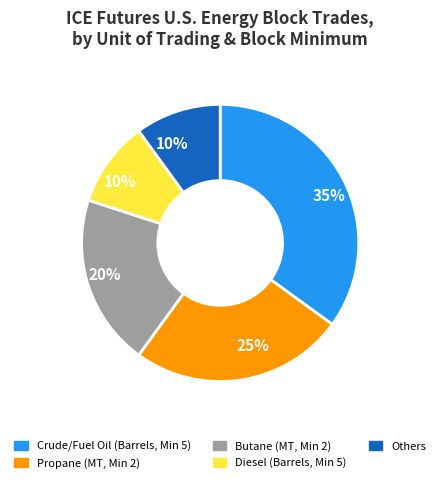

To the nearest percent, what is the average slice percentage?

20%